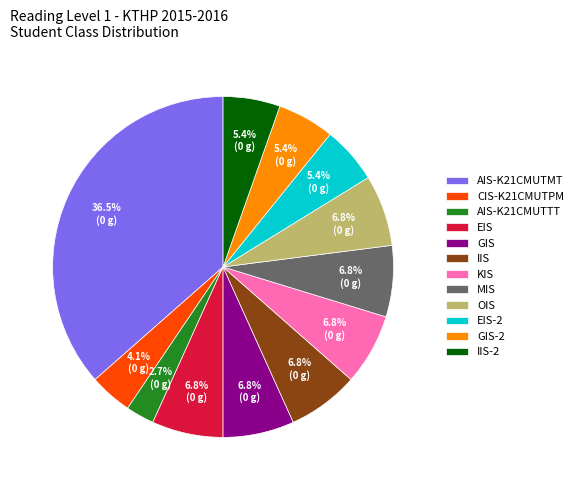

Between IIS-2 and MIS, which is larger?

MIS